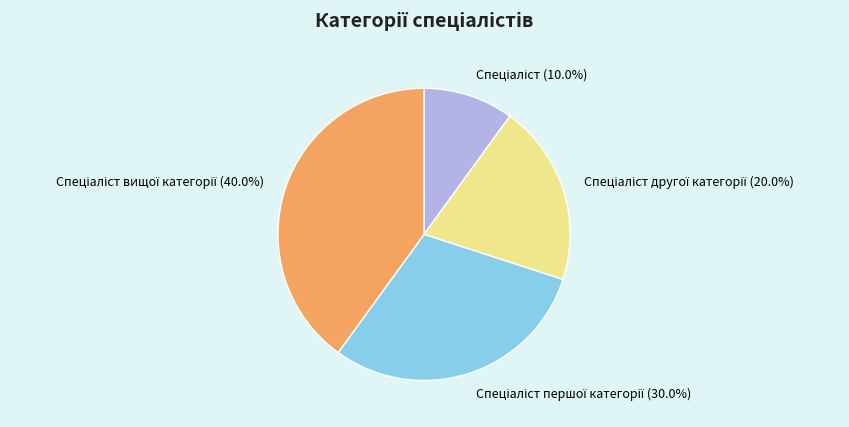

Is there a majority slice in this chart?

No